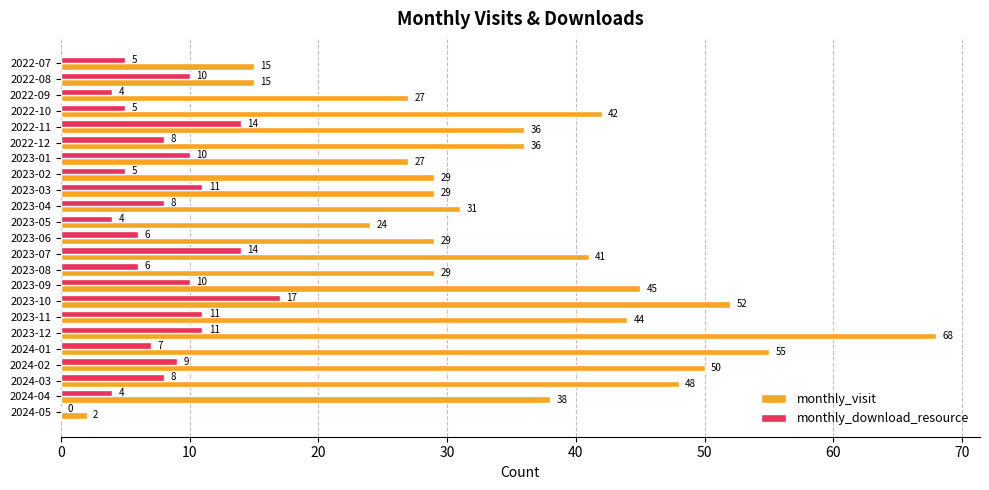

Is it true that monthly_visit equals 50 at 2023-06?

False